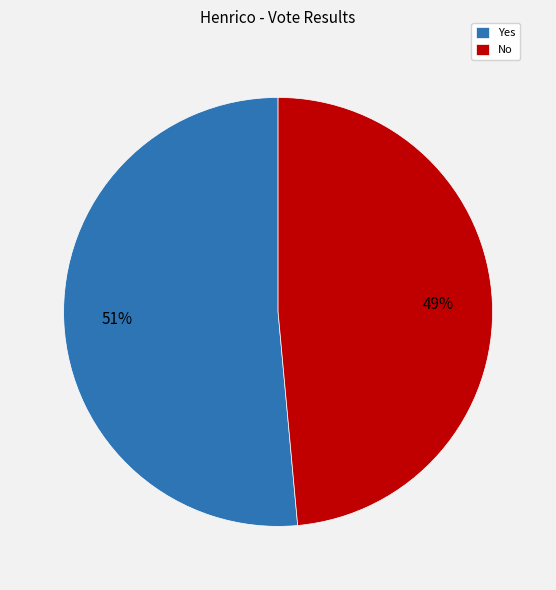

How many segments does this pie chart have?

2